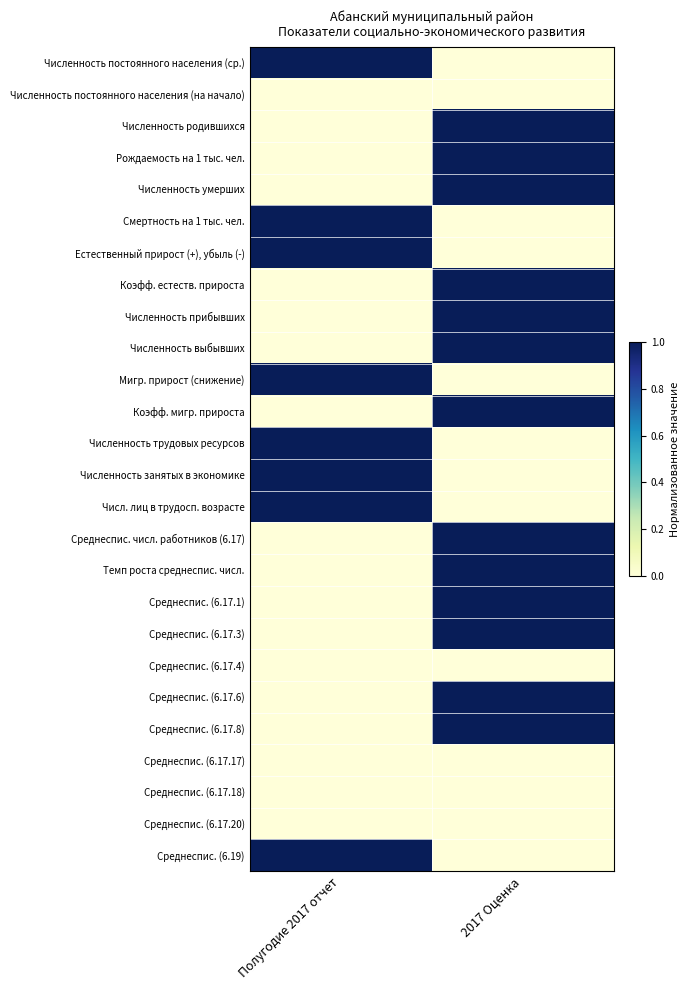

Reading right to left, list all the values displayed in this chart.

Численность постоянного населения (ср.): 2017 Оценка=0	Полугодие 2017 отчет=1
Численность постоянного населения (на начало): 2017 Оценка=0	Полугодие 2017 отчет=0
Численность родившихся: 2017 Оценка=1	Полугодие 2017 отчет=0
Рождаемость на 1 тыс. чел.: 2017 Оценка=1	Полугодие 2017 отчет=0
Численность умерших: 2017 Оценка=1	Полугодие 2017 отчет=0
Смертность на 1 тыс. чел.: 2017 Оценка=0	Полугодие 2017 отчет=1
Естественный прирост (+), убыль (-): 2017 Оценка=0	Полугодие 2017 отчет=1
Коэфф. естеств. прироста: 2017 Оценка=1	Полугодие 2017 отчет=0
Численность прибывших: 2017 Оценка=1	Полугодие 2017 отчет=0
Численность выбывших: 2017 Оценка=1	Полугодие 2017 отчет=0
Мигр. прирост (снижение): 2017 Оценка=0	Полугодие 2017 отчет=1
Коэфф. мигр. прироста: 2017 Оценка=1	Полугодие 2017 отчет=0
Численность трудовых ресурсов: 2017 Оценка=0	Полугодие 2017 отчет=1
Численность занятых в экономике: 2017 Оценка=0	Полугодие 2017 отчет=1
Числ. лиц в трудосп. возрасте: 2017 Оценка=0	Полугодие 2017 отчет=1
Среднеспис. числ. работников (6.17): 2017 Оценка=1	Полугодие 2017 отчет=0
Темп роста среднеспис. числ.: 2017 Оценка=1	Полугодие 2017 отчет=0
Среднеспис. (6.17.1): 2017 Оценка=1	Полугодие 2017 отчет=0
Среднеспис. (6.17.3): 2017 Оценка=1	Полугодие 2017 отчет=0
Среднеспис. (6.17.4): 2017 Оценка=0	Полугодие 2017 отчет=0
Среднеспис. (6.17.6): 2017 Оценка=1	Полугодие 2017 отчет=0
Среднеспис. (6.17.8): 2017 Оценка=1	Полугодие 2017 отчет=0
Среднеспис. (6.17.17): 2017 Оценка=0	Полугодие 2017 отчет=0
Среднеспис. (6.17.18): 2017 Оценка=0	Полугодие 2017 отчет=0
Среднеспис. (6.17.20): 2017 Оценка=0	Полугодие 2017 отчет=0
Среднеспис. (6.19): 2017 Оценка=0	Полугодие 2017 отчет=1